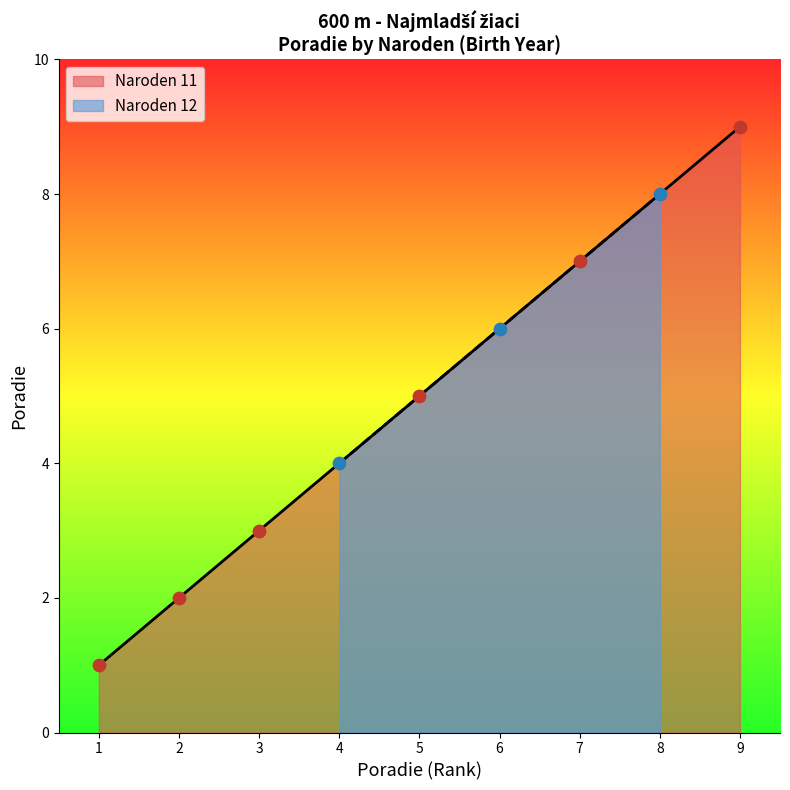

Is it true that Naroden 11 equals 1 at 1?

True